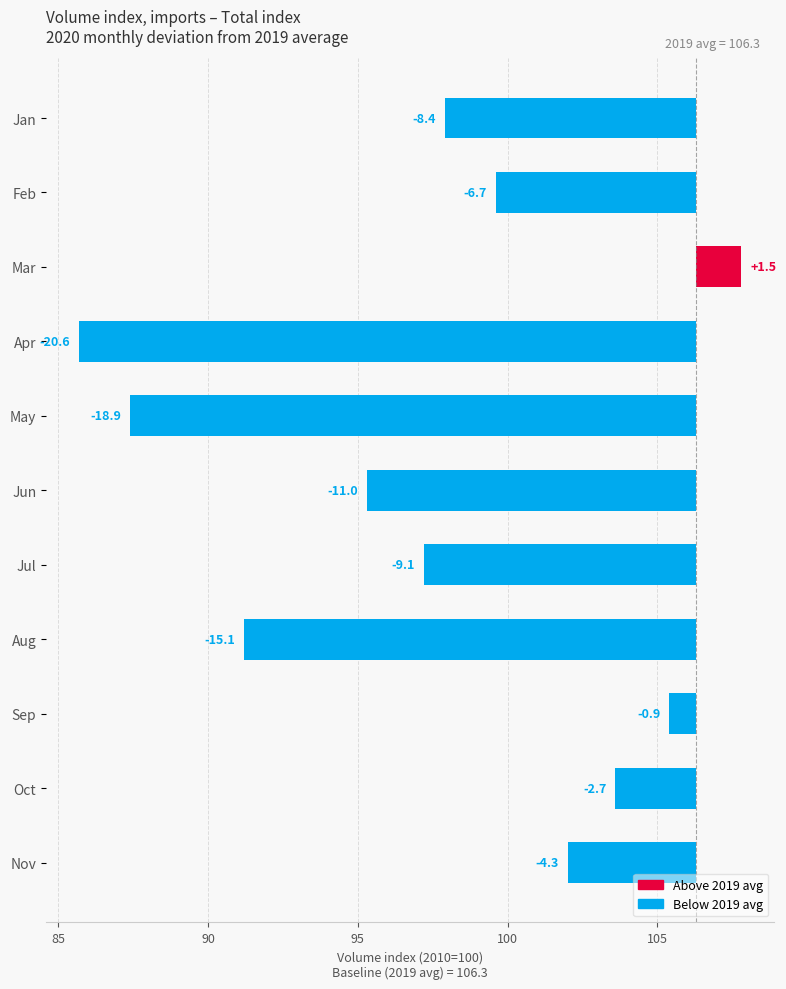

What position from the right is 9?

2